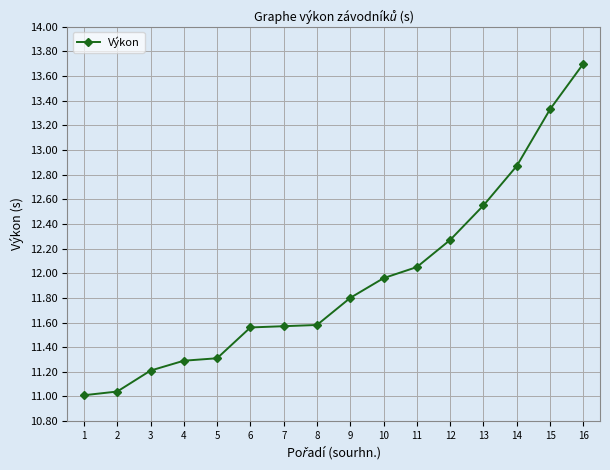

True or false: the data shows 12.9 at 14.

True